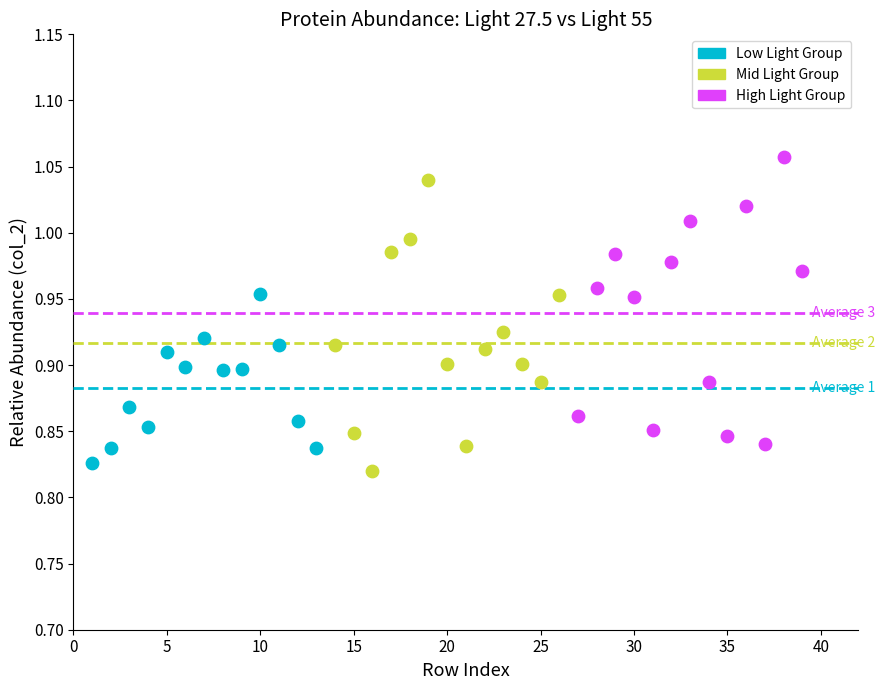

What are all the series names shown in the legend?

Low Light Group, Mid Light Group, High Light Group